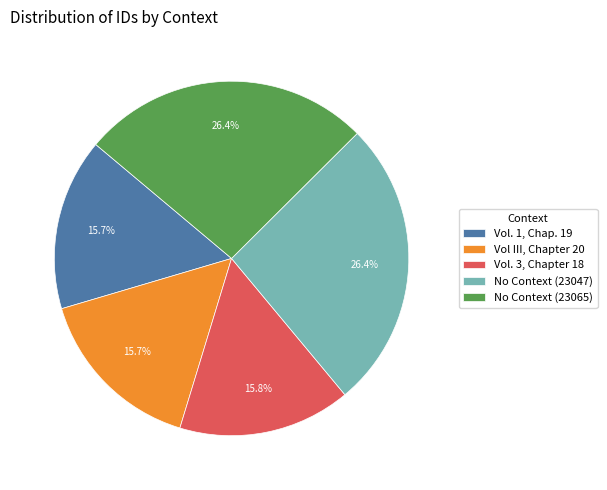

What portion of the pie excludes Vol. 1, Chap. 19?

84.3%